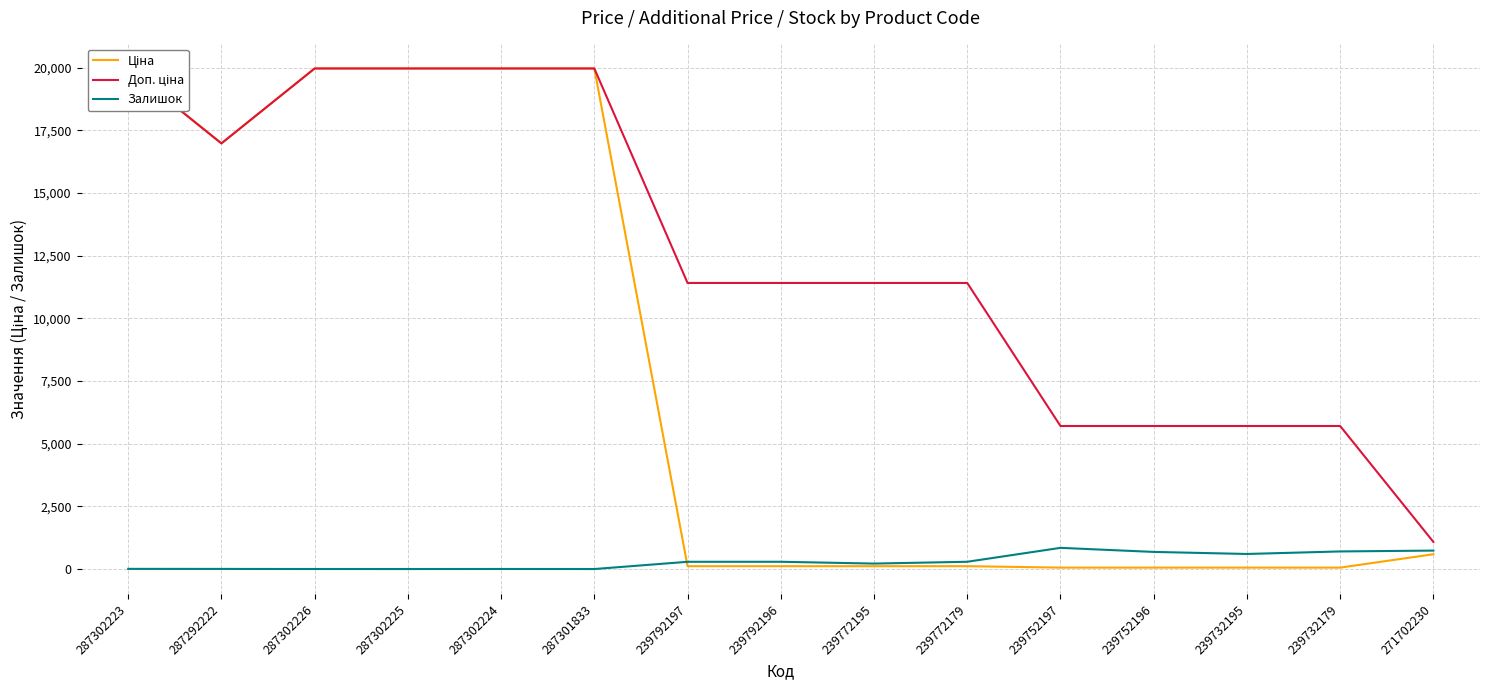

What is the approximate value of Залишок at 239792196?

290